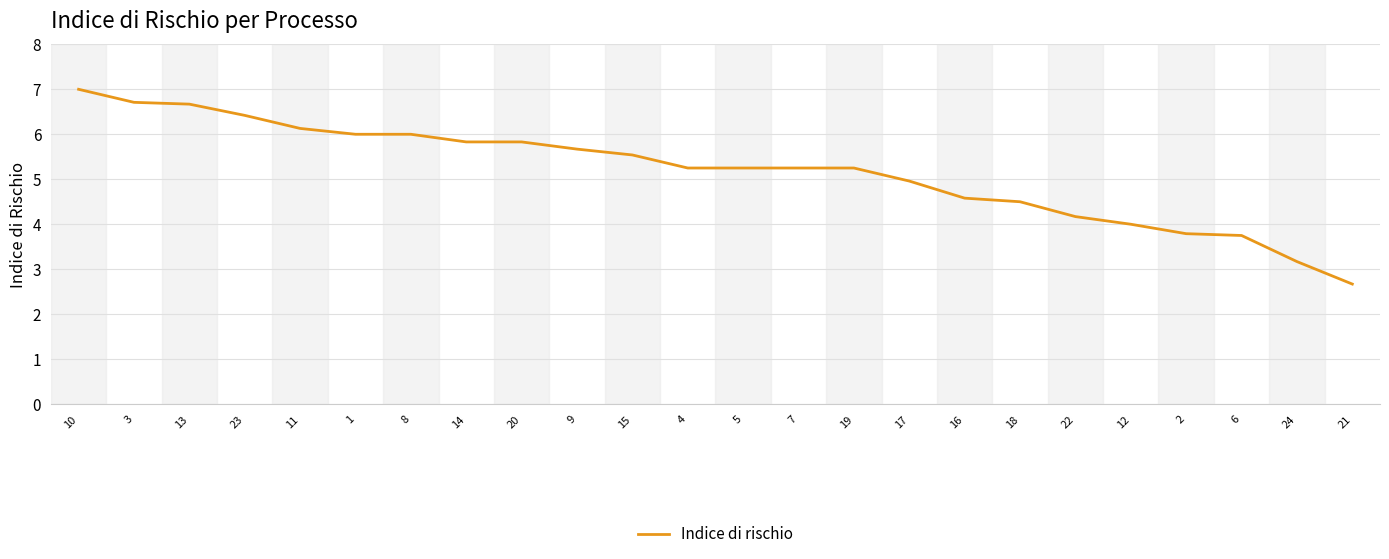

The chart shows a value of 5.5 at 15. True or false?

True